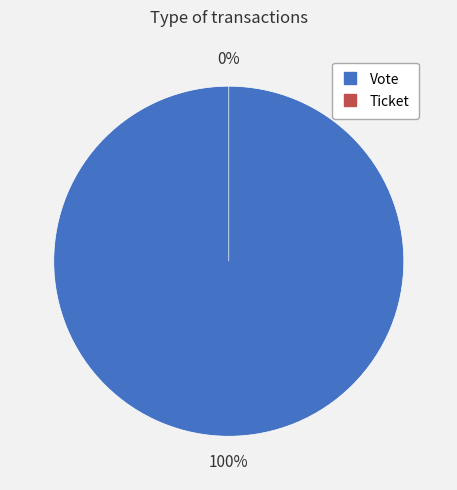

Does Vote represent more than half of the total?

Yes